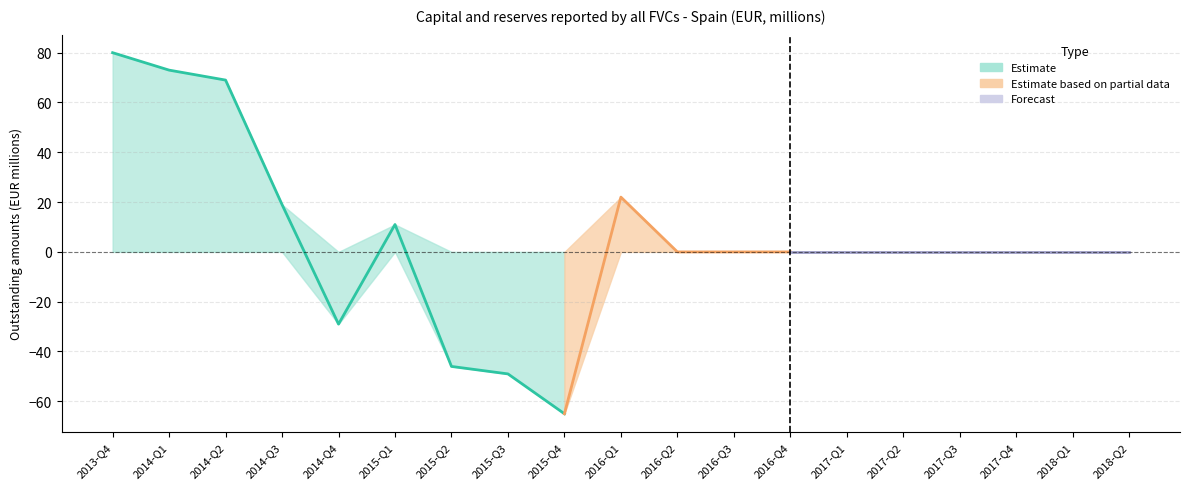

At which category is the sum across all series the highest?

2013-Q4